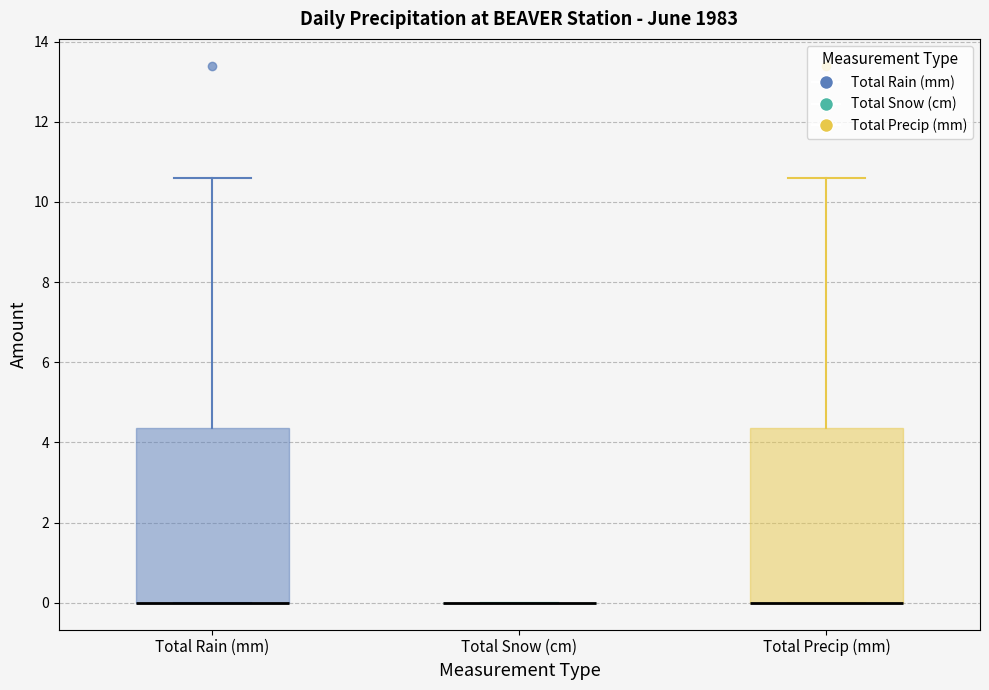

Reading left to right, read every box against the y-axis: the position of its median line, the range the box covers, and the ends of its whiskers. The values are not printed on the chart, so give them approximately, as read against the axis.

Total Rain (mm): median 0.0 (drawn on the box's lower edge), box 0.0 to 4.4, whiskers 0.0 to 10.6
Total Snow (cm): box collapsed to a line at 0.0, whiskers 0.0 to 0.0
Total Precip (mm): median 0.0 (drawn on the box's lower edge), box 0.0 to 4.4, whiskers 0.0 to 10.6